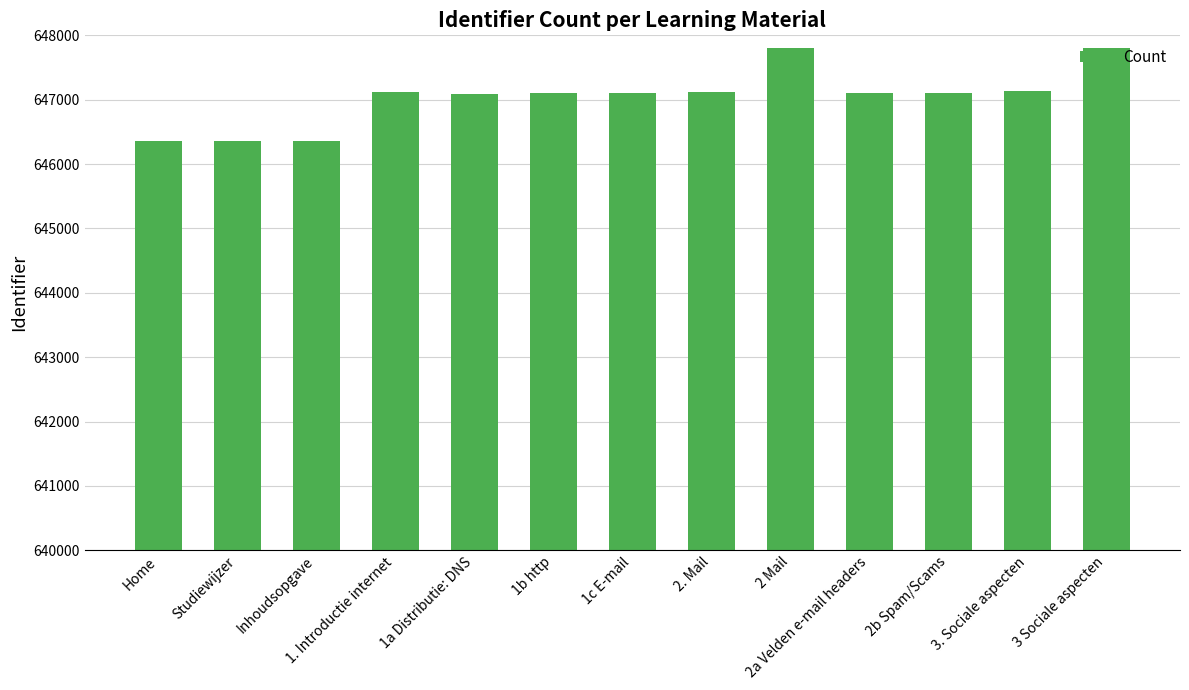

The value at 1. Introductie internet is 905197. True or false?

False